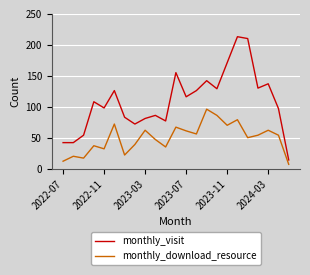

True or false: monthly_download_resource and monthly_visit cross at least once.

False